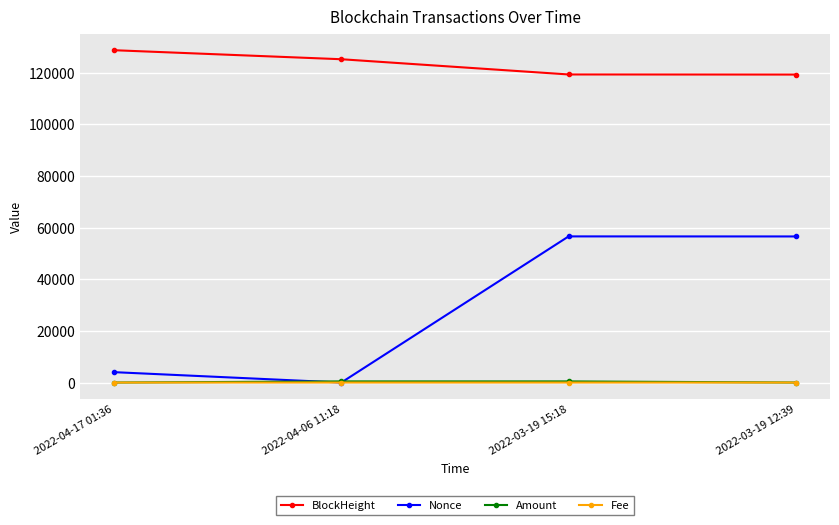

What is the label of the 2nd point from the right?

2022-03-19 15:18